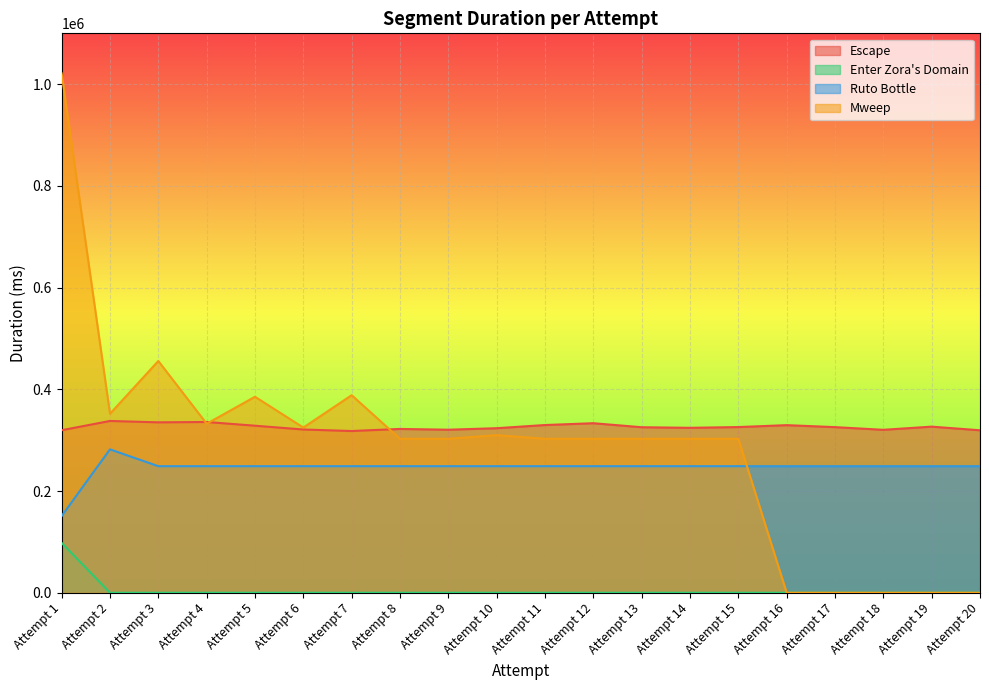

Reading left to right, what are all the values shown in this chart?

Escape: 319576	337784	335071	335769	328451	320995	317994	322103	320593	323553	329785	333360	325456	324328	325792	329553	325667	320392	326620	319474
Enter Zora's Domain: 98020	0	0	0	0	0	0	0	0	0	0	0	0	0	0	0	0	0	0	0
Ruto Bottle: 150836	281927	248856	248856	248856	248856	248856	248856	248856	248856	248856	248856	248856	248856	248856	248856	248856	248856	248856	248856
Mweep: 1021169	351929	455713	332328	385368	324800	388431	302785	302785	309852	302785	302785	302785	302785	302785	0	0	0	0	0